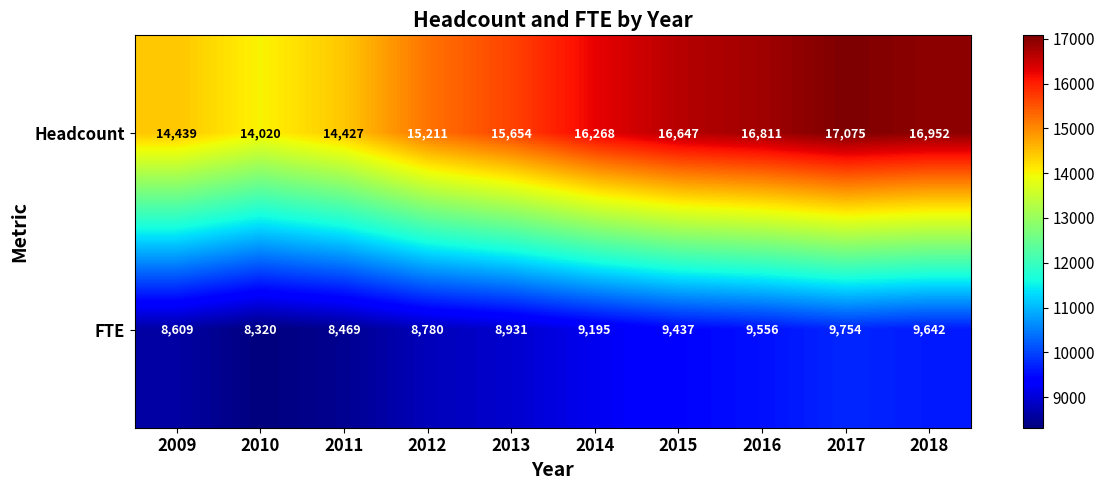

At which label does FTE reach its peak?

2017